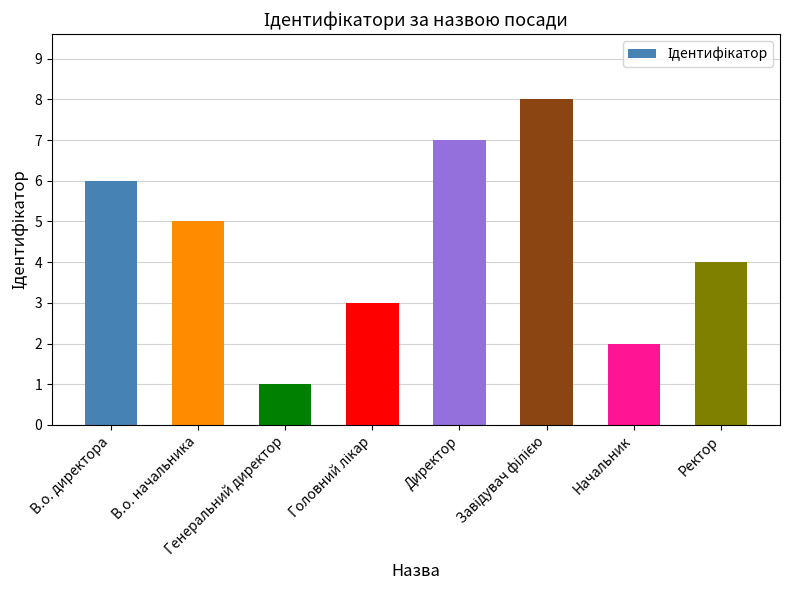

What is the difference between the maximum and second lowest values?

6